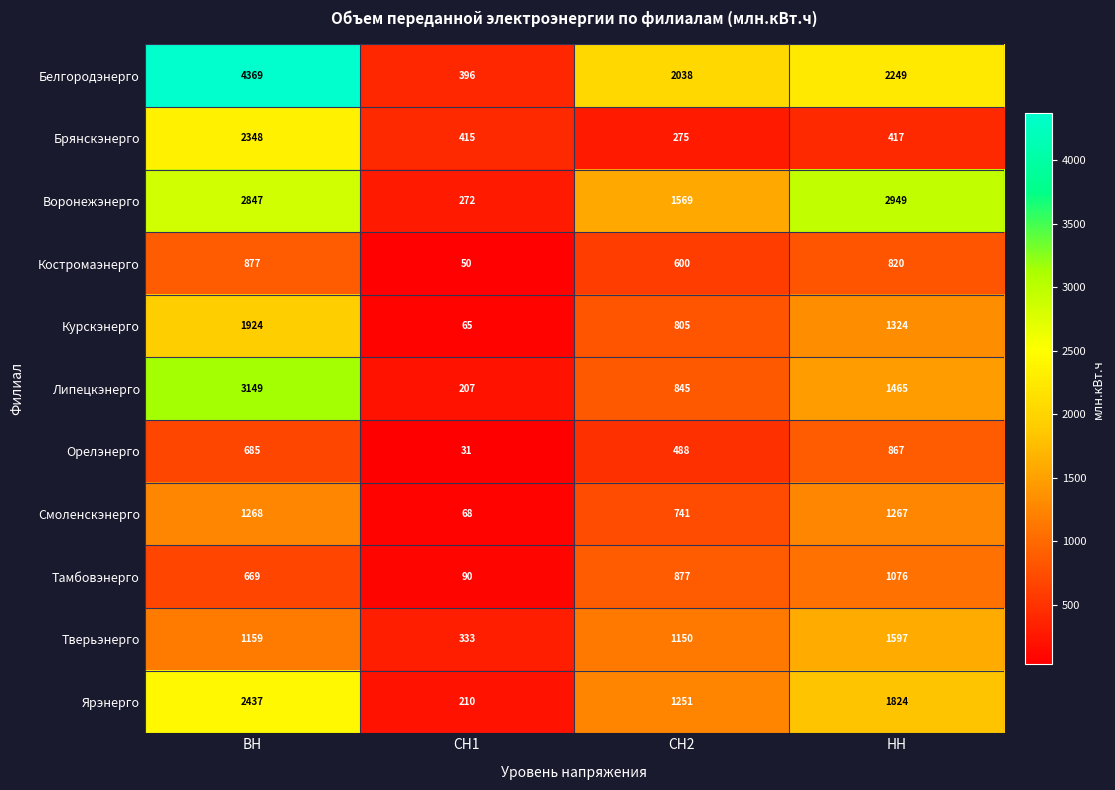

Rank the series by their maximum value, from highest to lowest.

Белгородэнерго, Липецкэнерго, Воронежэнерго, Ярэнерго, Брянскэнерго, Курскэнерго, Тверьэнерго, Смоленскэнерго, Тамбовэнерго, Костромаэнерго, Орелэнерго